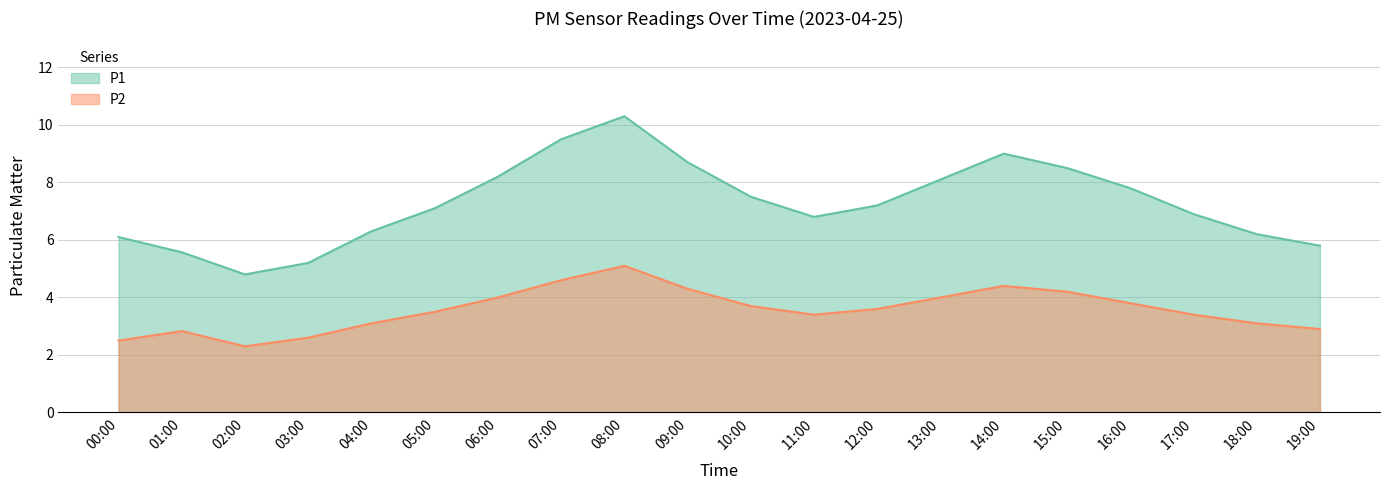

Which has a higher value, 12:00 or 07:00?

07:00